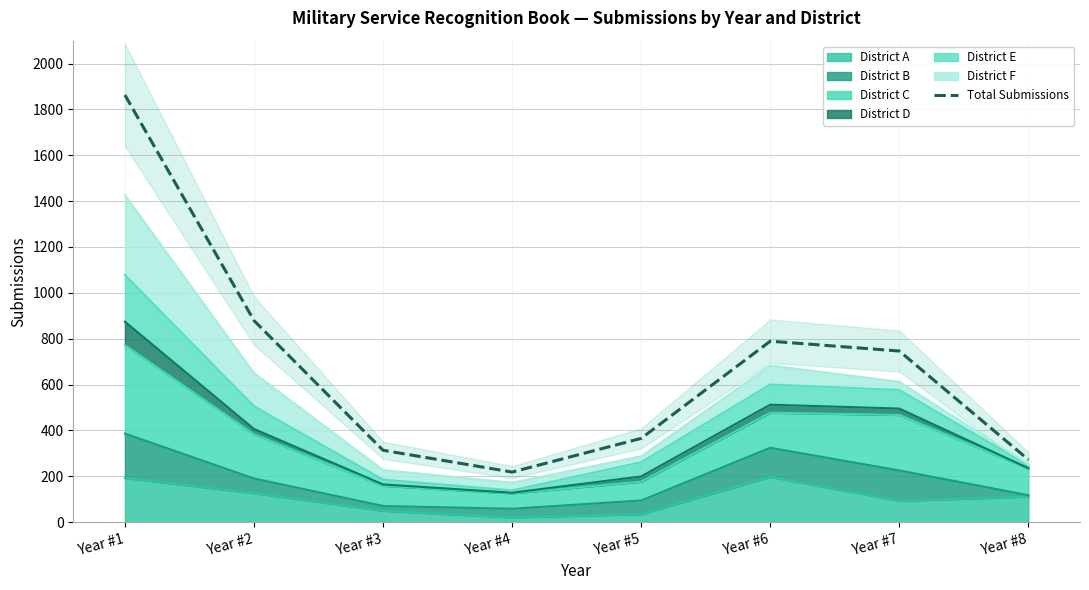

What is the average value?

681